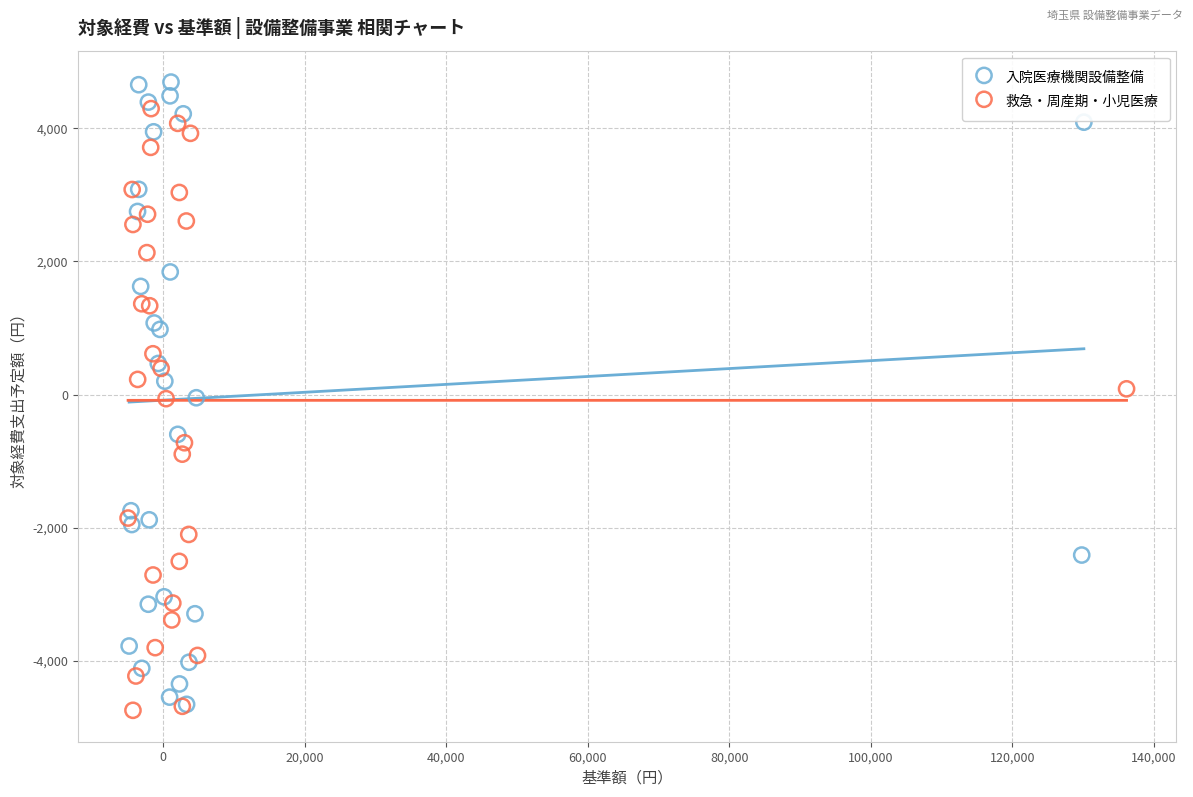

Which series has the widest spread of Y values?

入院医療機関設備整備